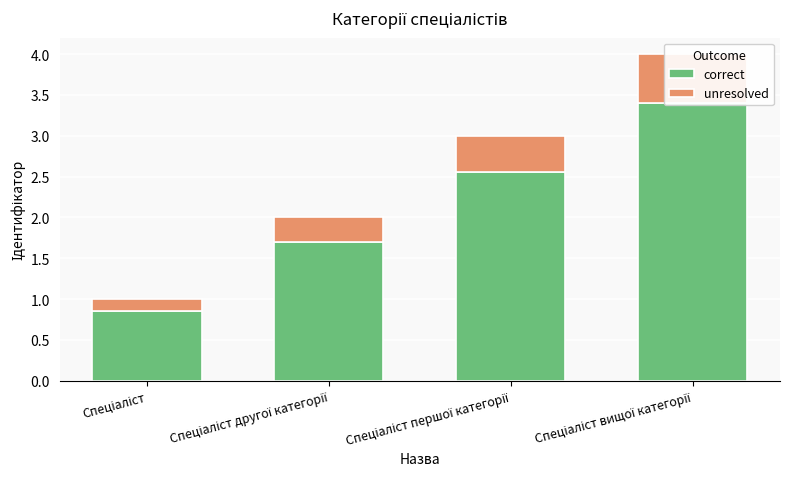

At how many categories does at least one series exceed 2?

2